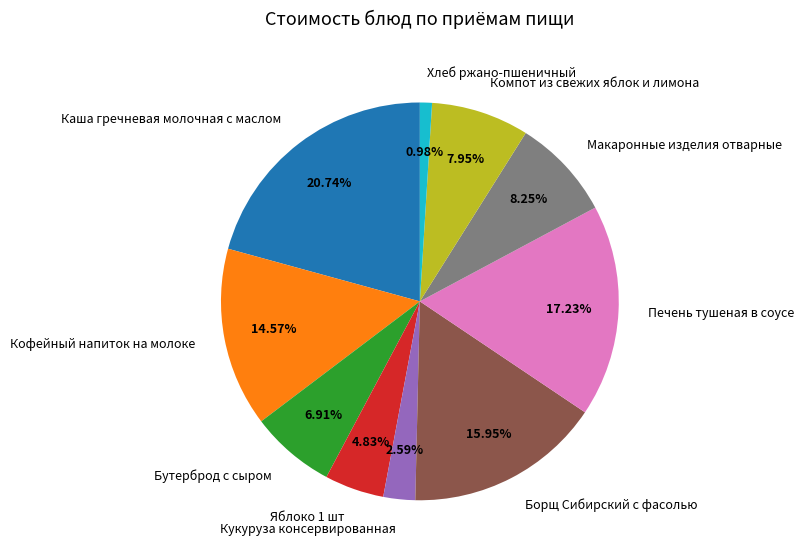

Which slice is the largest?

Каша гречневая молочная с маслом